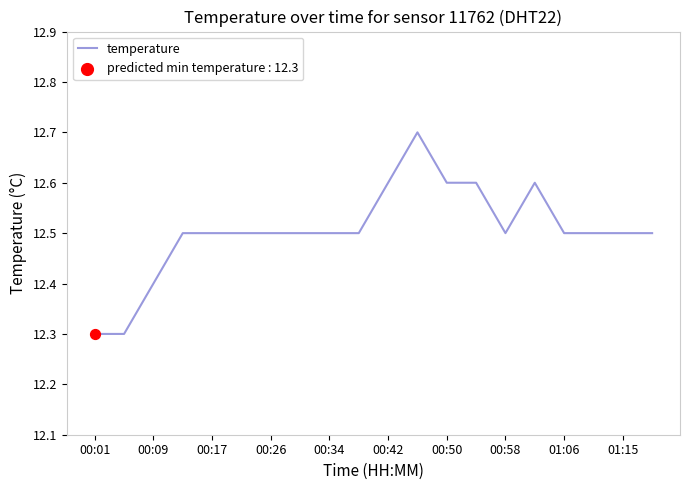

What is the difference between the maximum and minimum values?

0.4